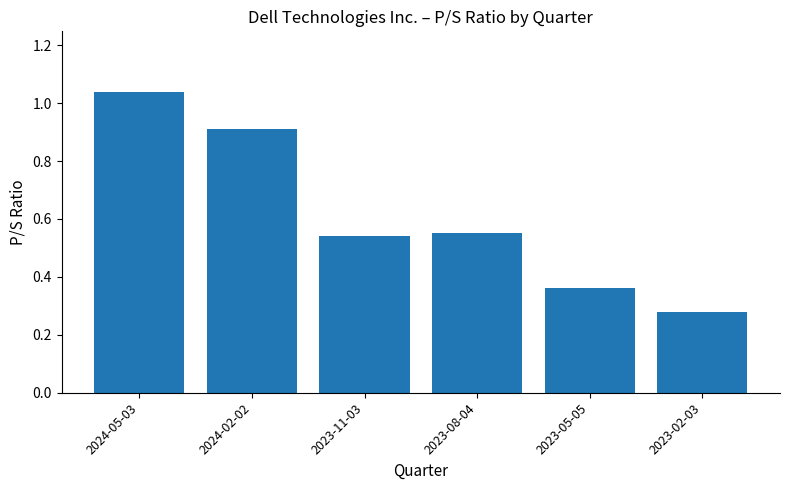

At which category does the chart reach its peak across all series?

2024-05-03